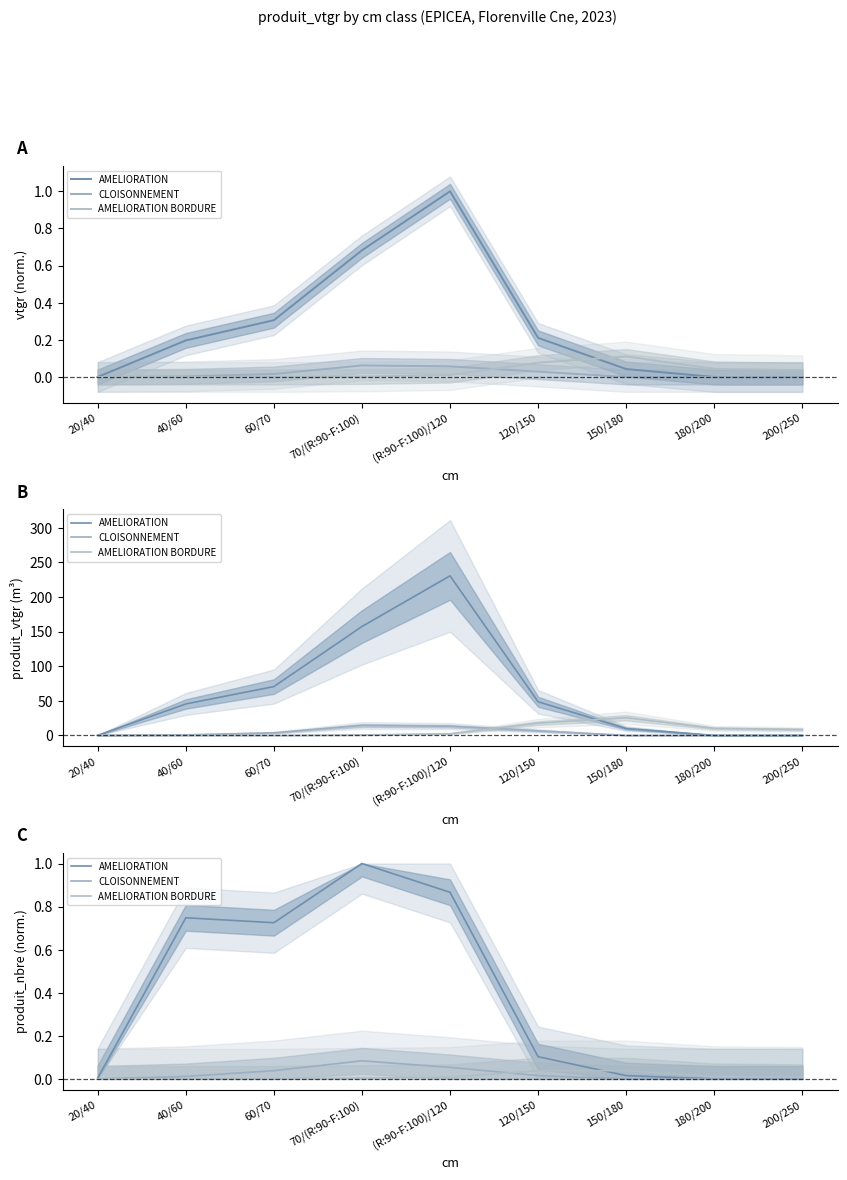

True or false: AMELIORATION has more than 0 interior local peaks.

True